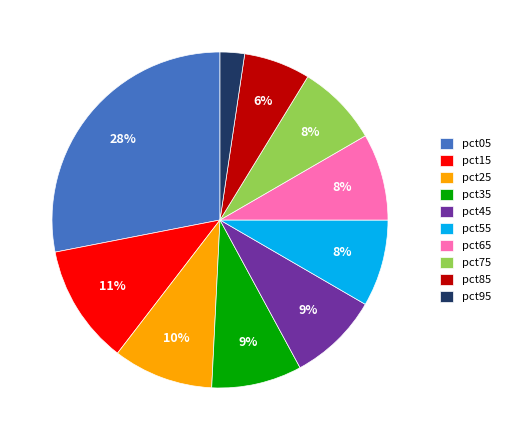

Count the number of slices in the pie.

10